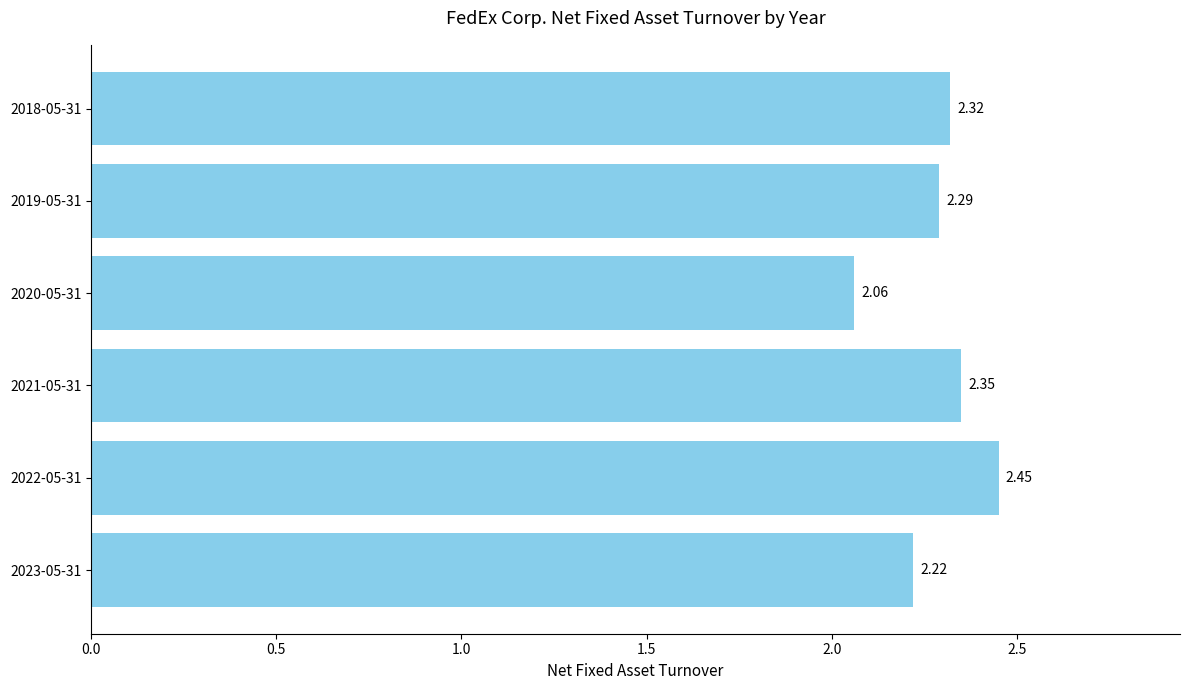

How many categories are shown in the chart?

6